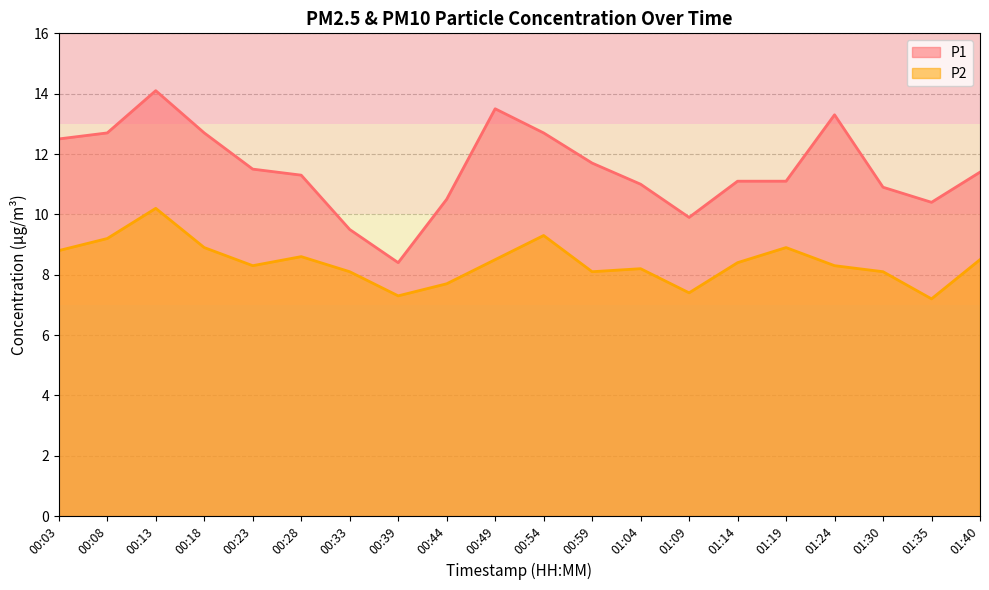

What is the spread (max minus min) of values at 01:04?

2.8